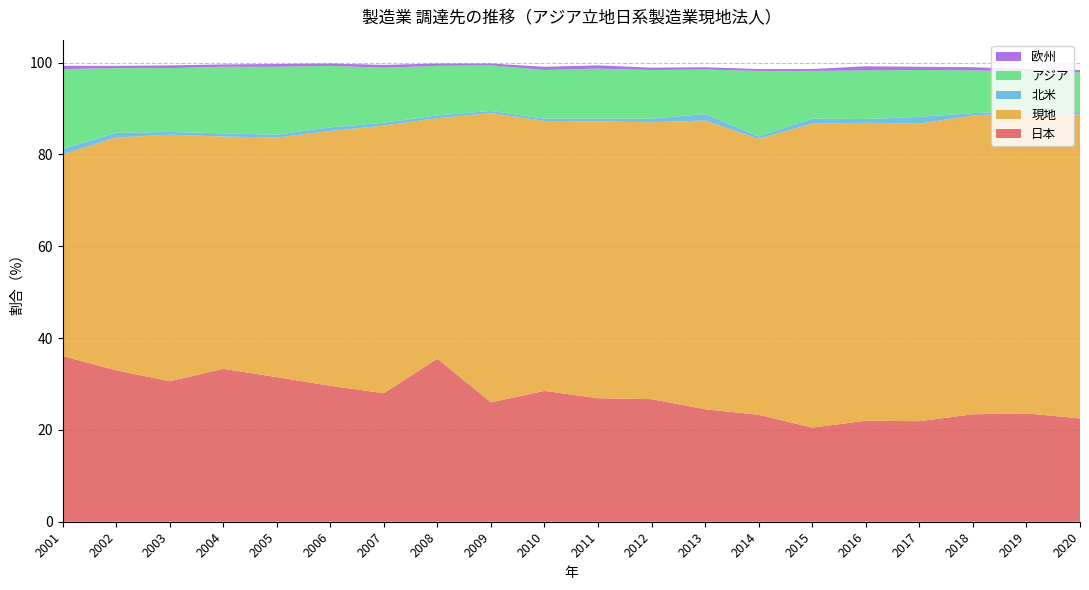

Reading left to right, extract all data points from this chart.

日本: 36.1	33.0	30.6	33.3	31.5	29.6	28.0	35.5	26.0	28.5	26.9	26.7	24.5	23.3	20.5	22.0	21.9	23.4	23.6	22.5
現地: 43.9	50.7	53.7	50.6	52.2	55.5	58.3	52.4	63.0	58.8	60.3	60.3	62.9	60.1	66.2	64.9	64.8	65.1	65.5	66.2
北米: 1.2	1.0	0.6	0.7	0.6	0.8	0.6	0.6	0.5	0.5	0.6	0.8	1.4	0.5	1.1	0.8	1.5	0.5	0.5	0.5
アジア: 17.4	14.1	13.9	14.5	14.8	13.4	12.0	10.8	9.9	10.6	10.9	10.6	9.7	14.3	10.4	10.6	10.2	9.3	8.5	8.7
欧州: 0.7	0.5	0.6	0.5	0.6	0.5	0.6	0.5	0.4	0.7	0.7	0.5	0.5	0.4	0.4	0.9	0.7	0.7	0.5	0.5